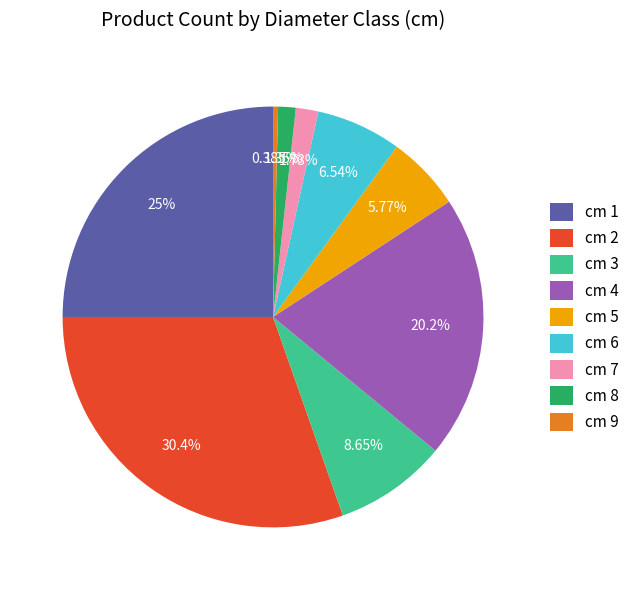

Do cm 7 and cm 4 together represent more than half of the pie?

No